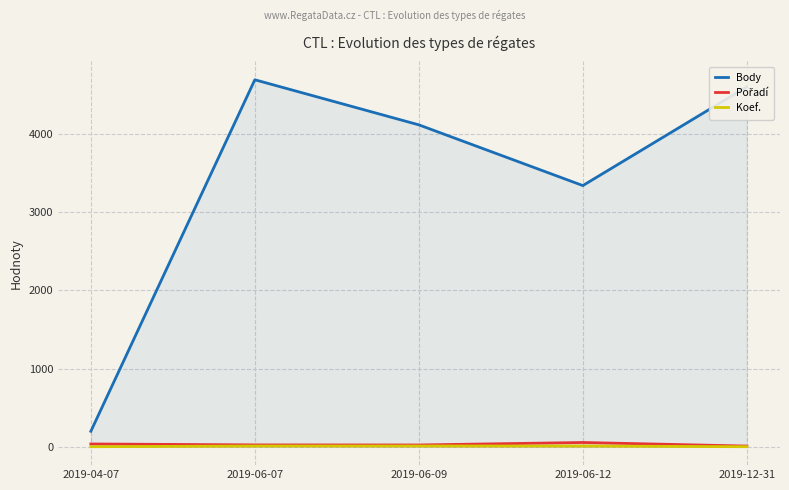

What is the sum of all Koef. values?

32